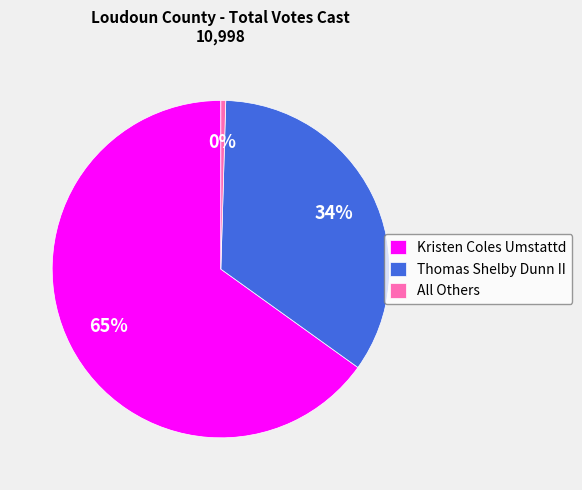

Rank the categories by value from lowest to highest.

All Others, Thomas Shelby Dunn II, Kristen Coles Umstattd